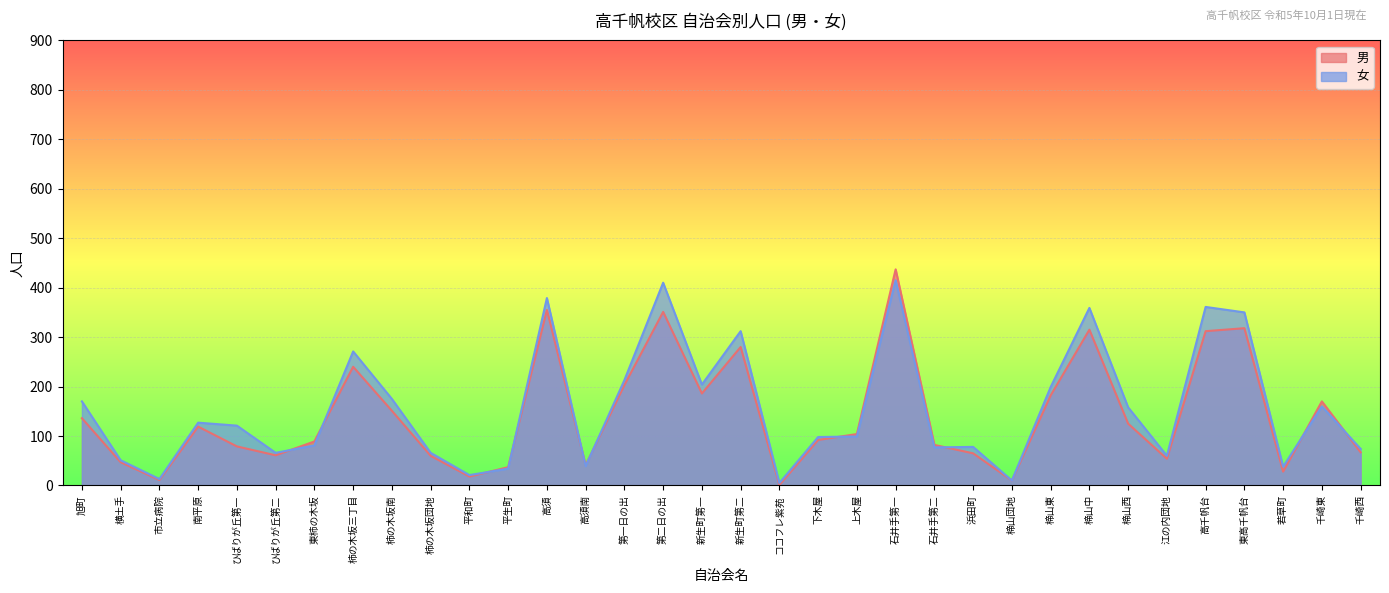

How many lines are shown in the chart?

2